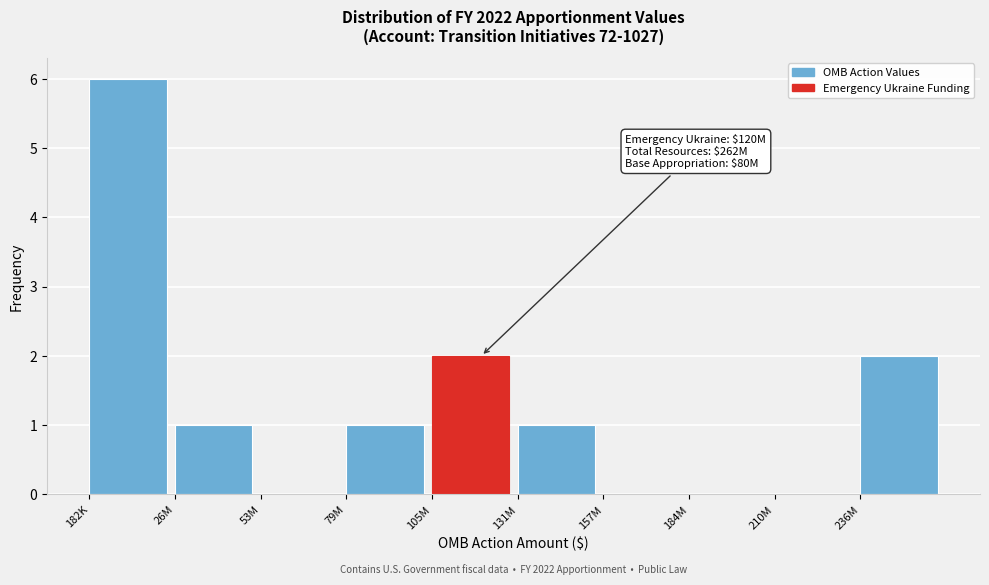

Reading left to right, list all the values displayed in this chart.

182K=6	26M=1	53M=0	79M=1	105M=2	131M=1	157M=0	184M=0	210M=0	236M=2